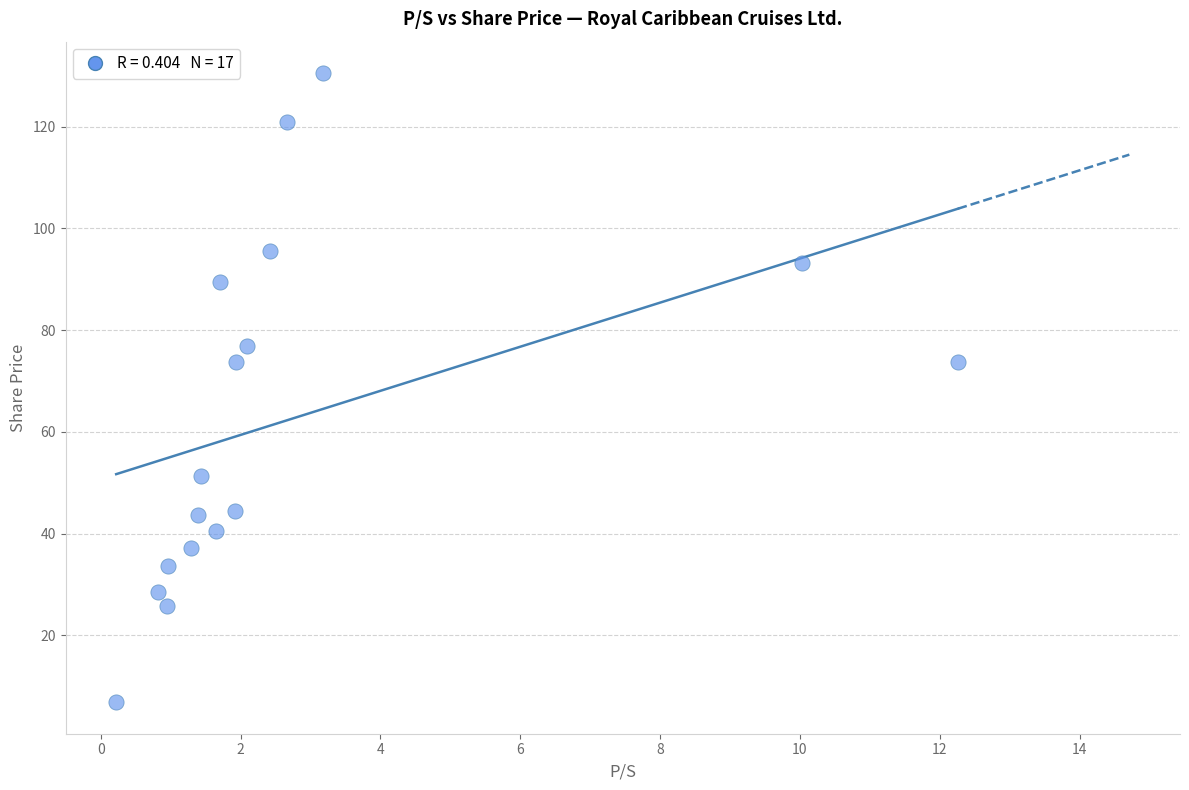

What is the range of Y values (max minus min)?

123.7